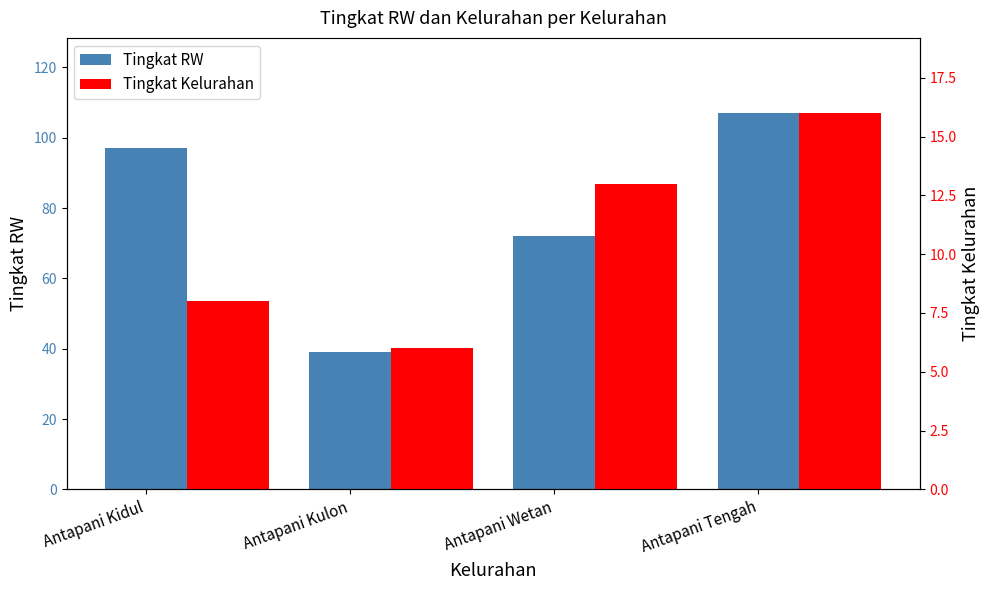

How many data points does each series have?

4